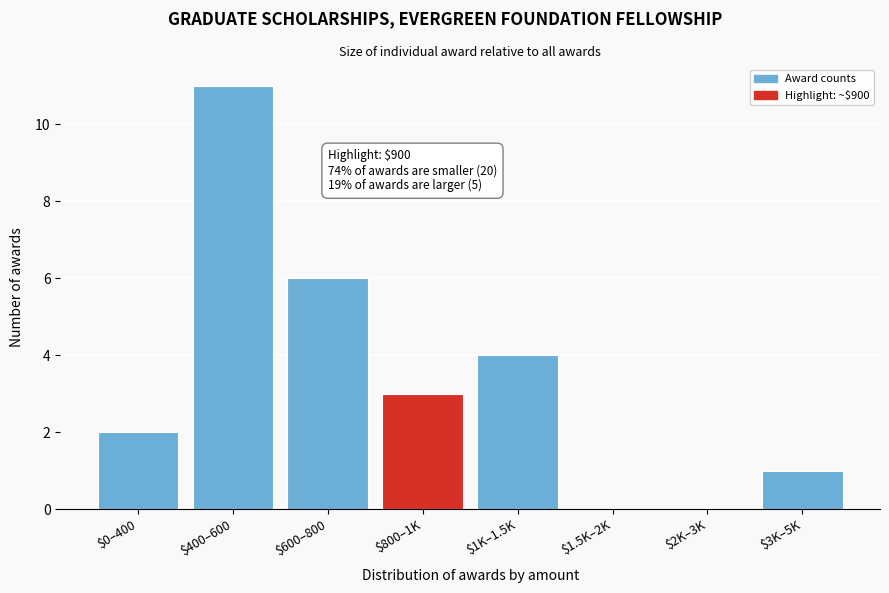

What is the sum of all values?

27